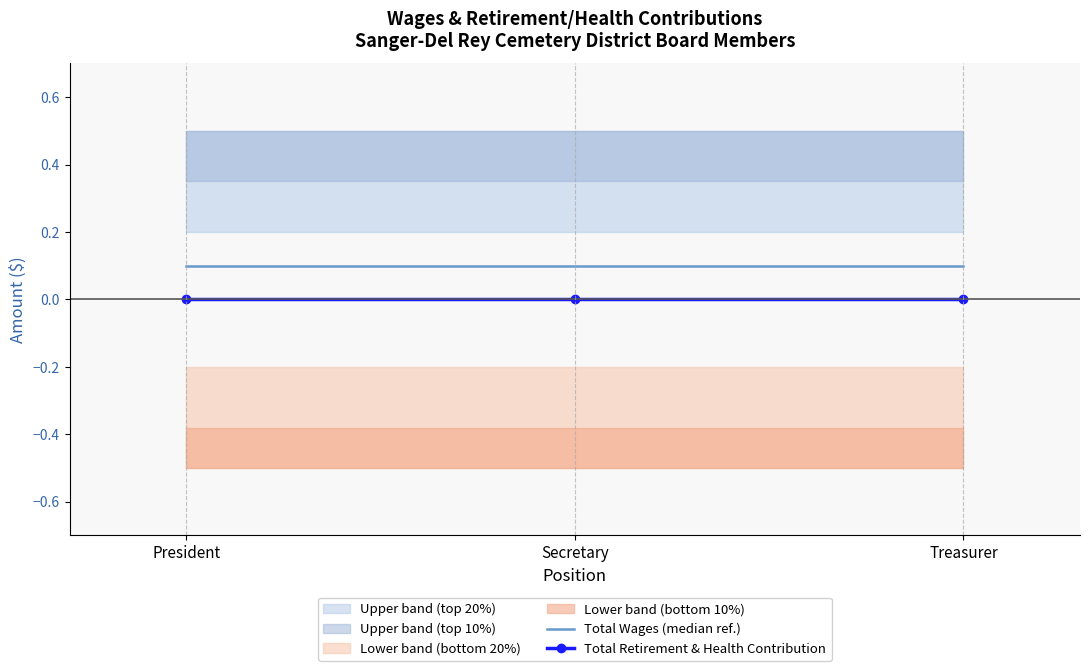

How many lines are shown in the chart?

2